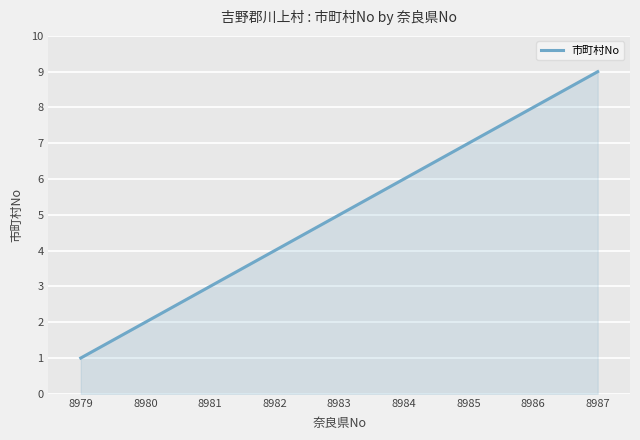

What is the sum of the values at 8981 and 8979?

4